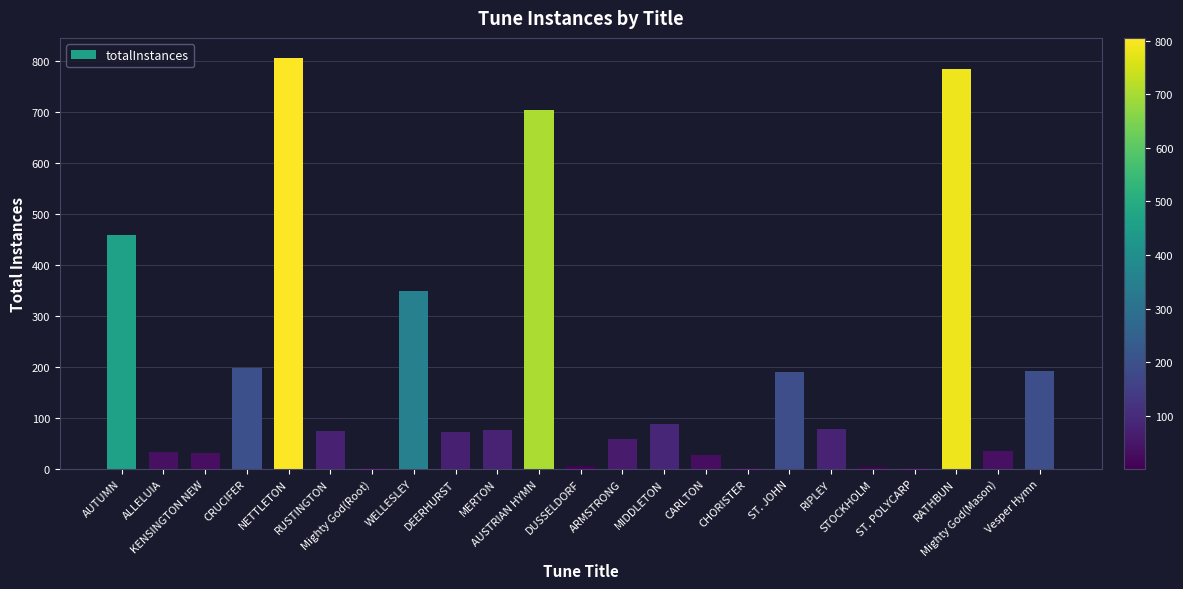

What is the maximum value shown in the chart?

805